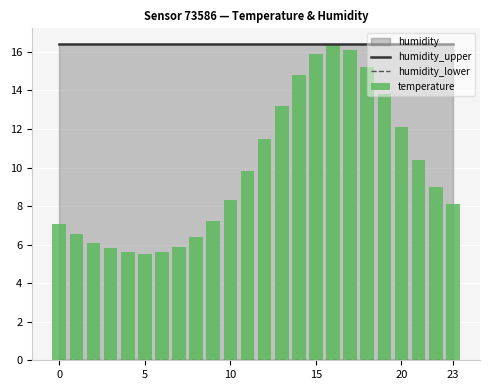

Is it true that temperature equals 7.2 at 9?

True